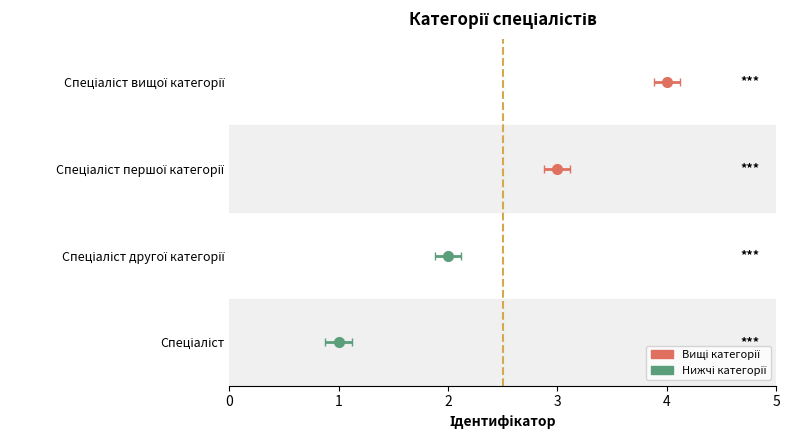

List the labels in order of value, largest first.

Спеціаліст вищої категорії, Спеціаліст першої категорії, Спеціаліст другої категорії, Спеціаліст